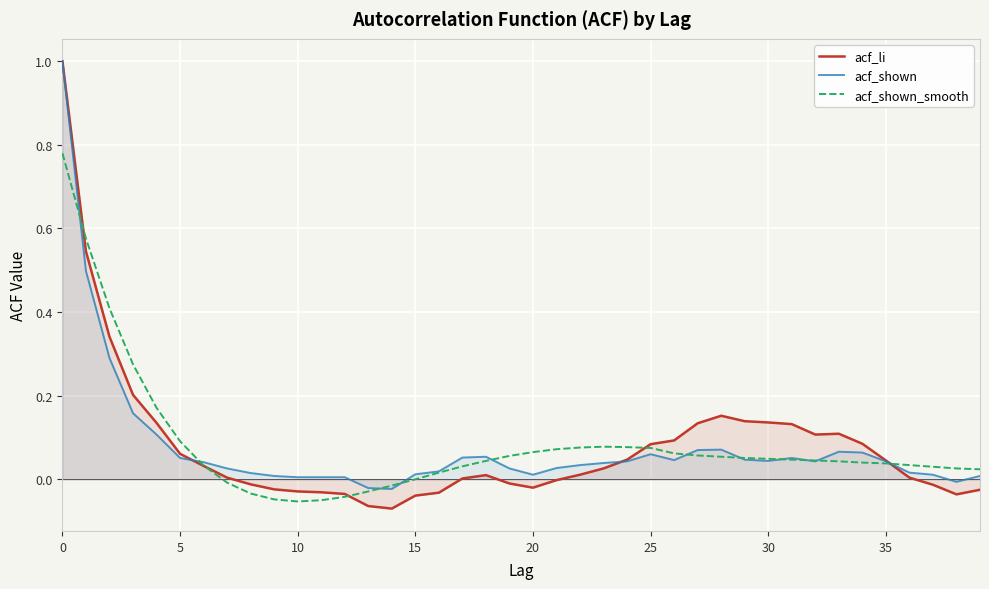

True or false: acf_shown has a value of 0.0 at 30.

True